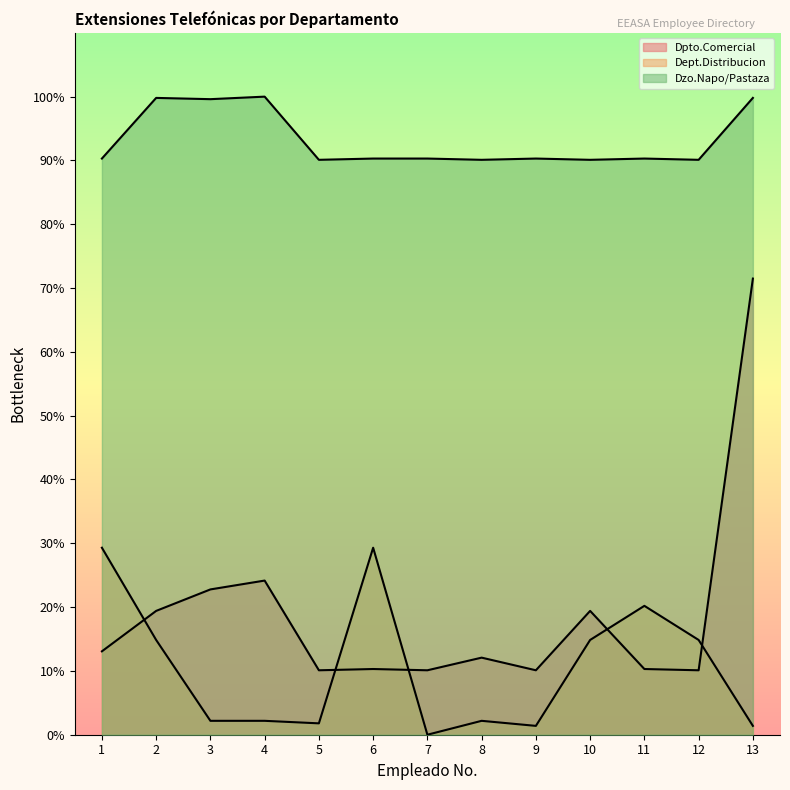

Where does the Dpto.Comercial series first go above 12?

1